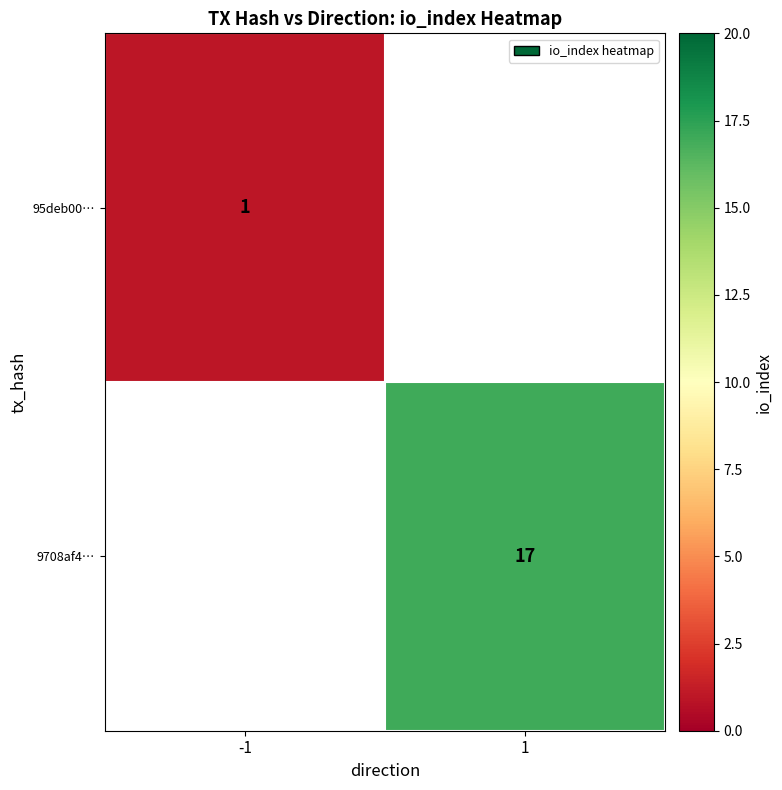

At how many categories does at least one series exceed 2?

1